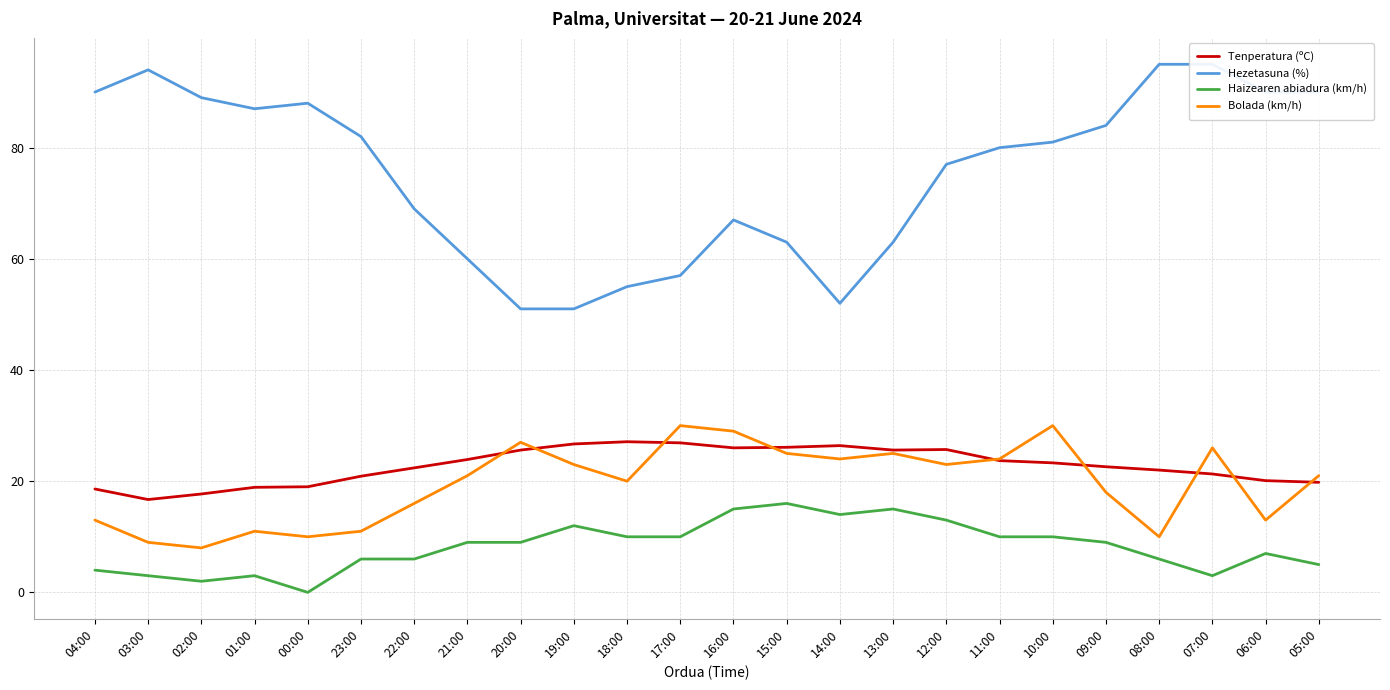

True or false: Tenperatura (ºC) and Hezetasuna (%) intersect in this chart.

False